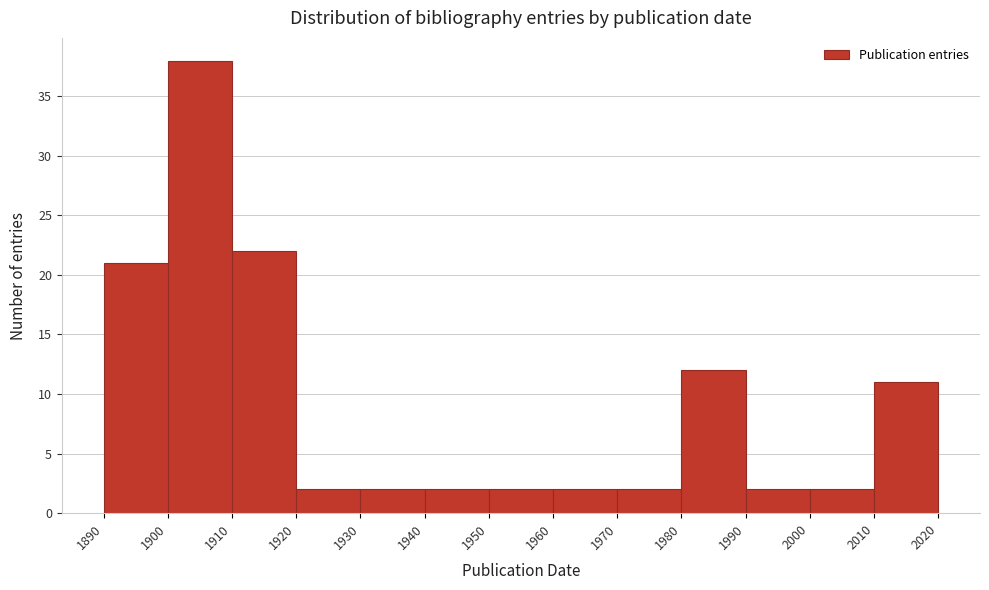

Over which range of the x-axis is the bar tallest?

1900 to 1910